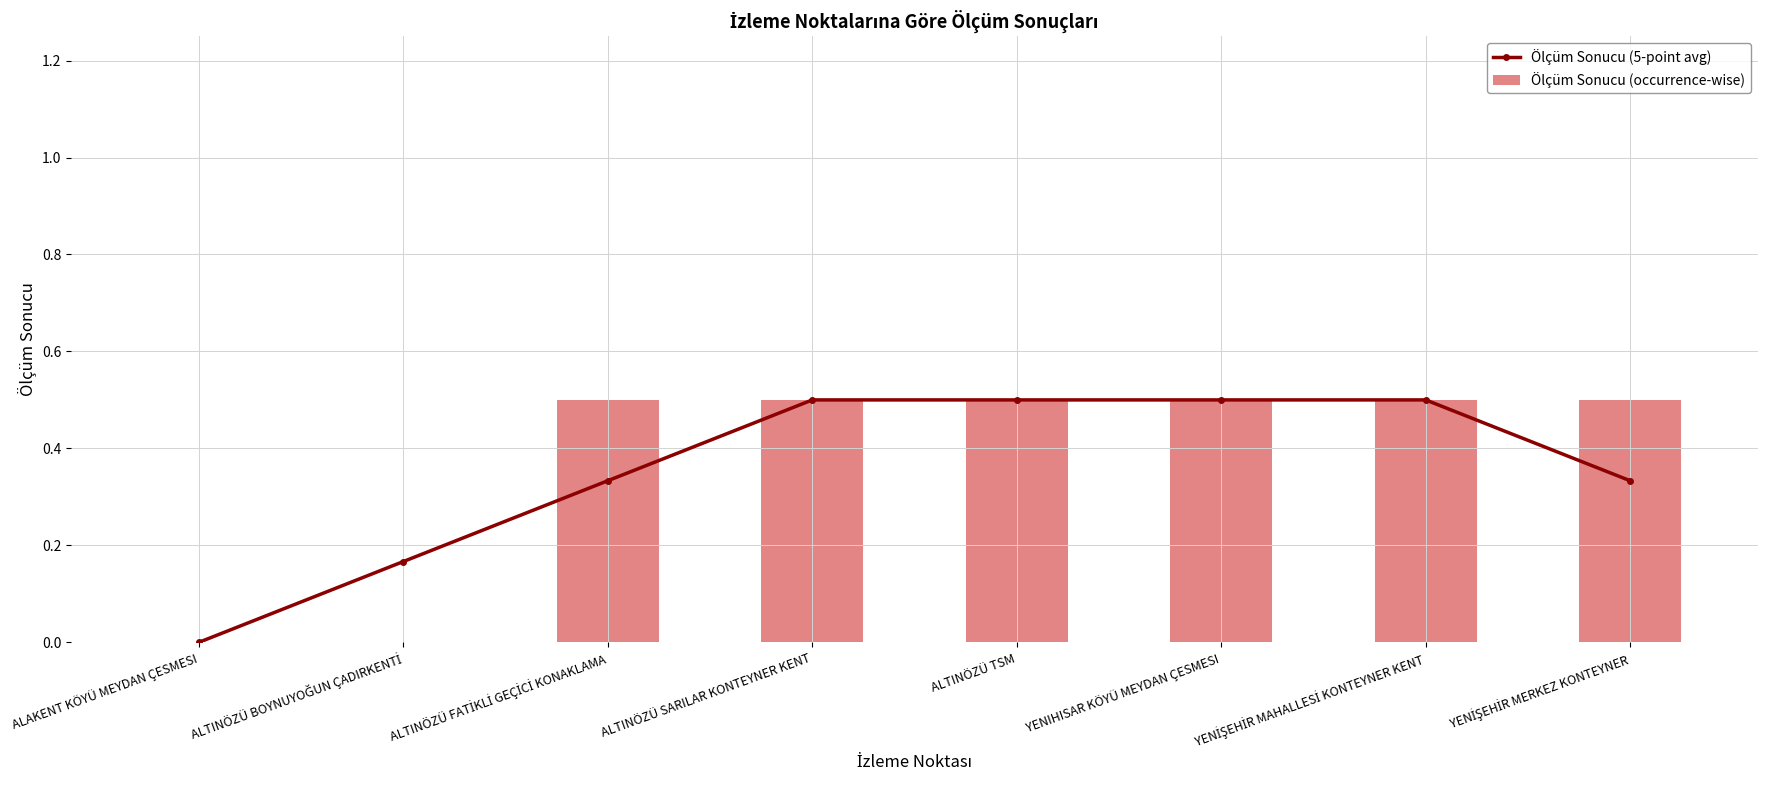

What is the total value across all series at ALTINÖZÜ BOYNUYOĞUN ÇADIRKENTİ?

0.2